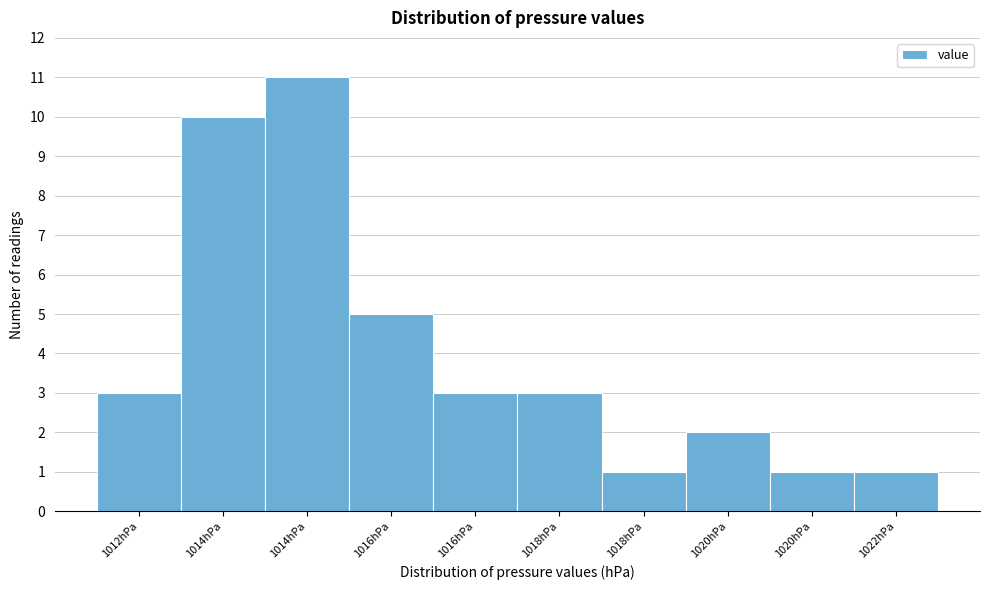

How many bars are there in total?

10